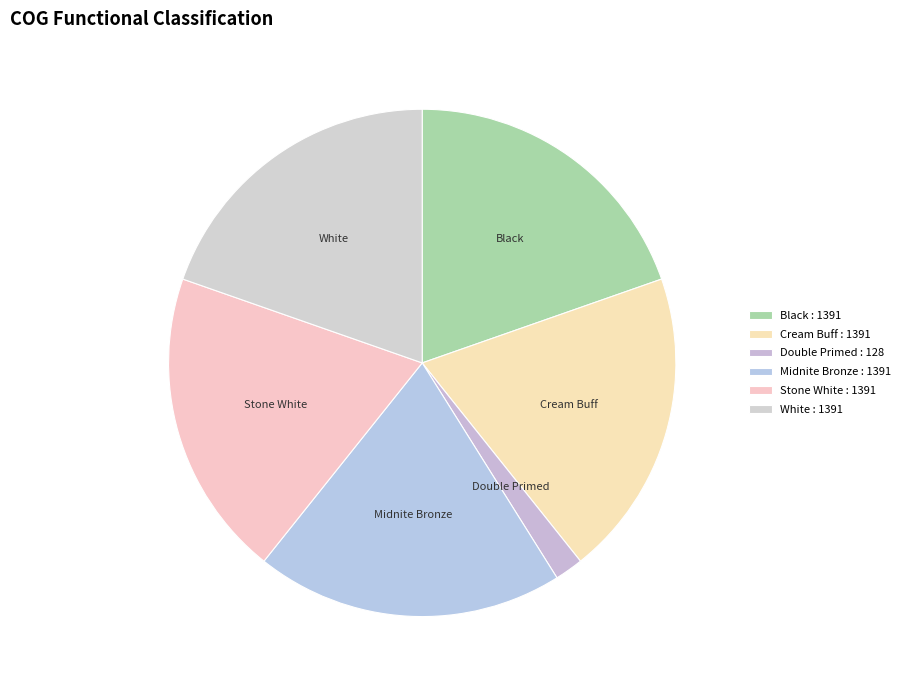

How many segments does this pie chart have?

6